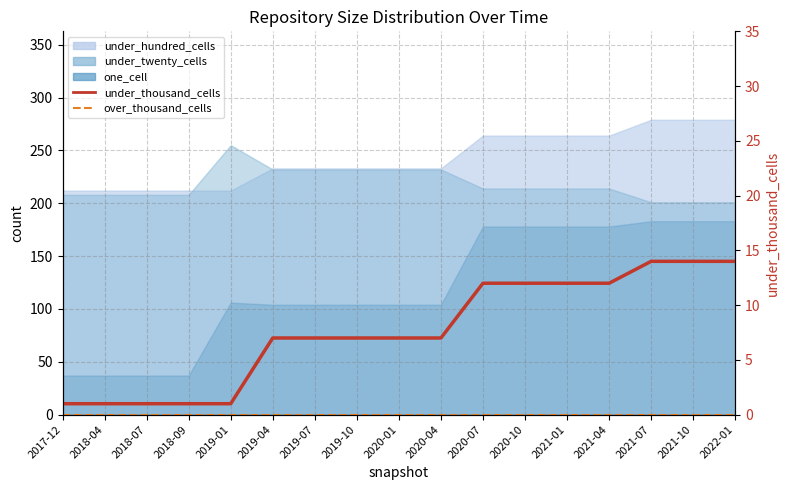

How many lines are shown in the chart?

2